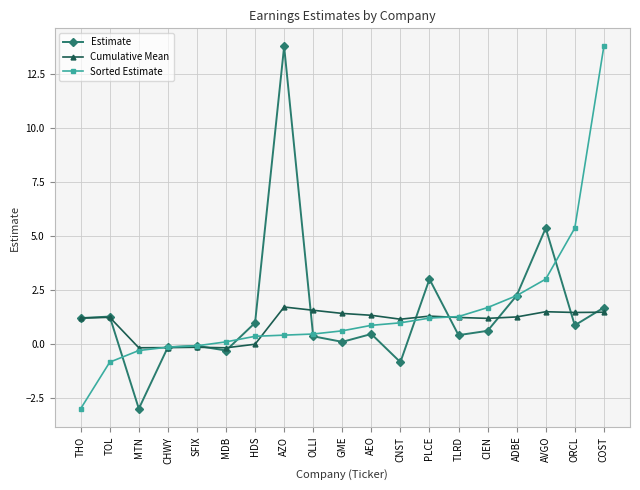

What is the label of the 8th point from the right?

CNST